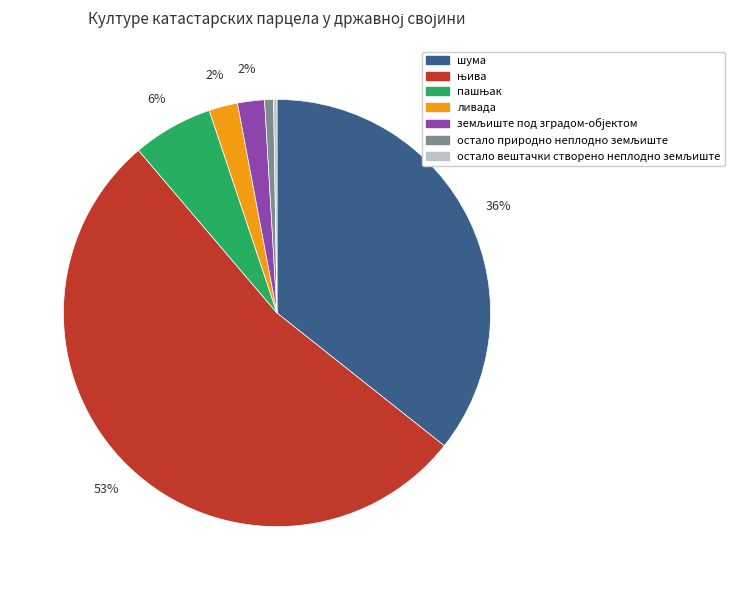

To the nearest percent, what is the difference between the largest and smallest slice percentages?

53%